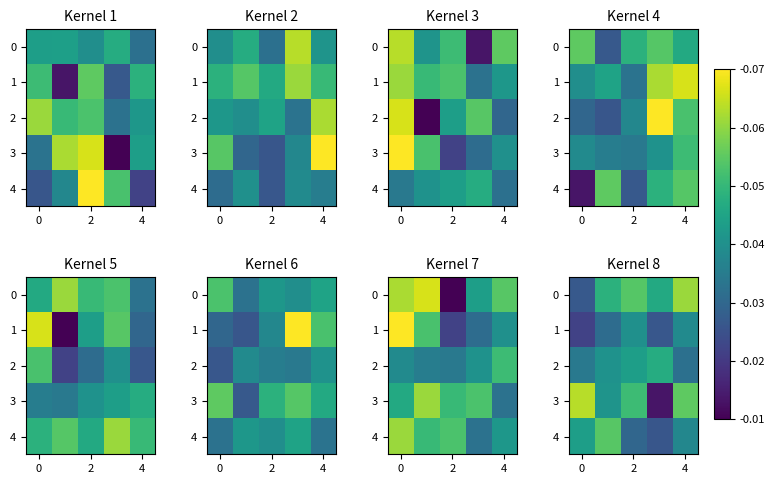

The row_1 series shows -193.5 at 4. True or false?

False